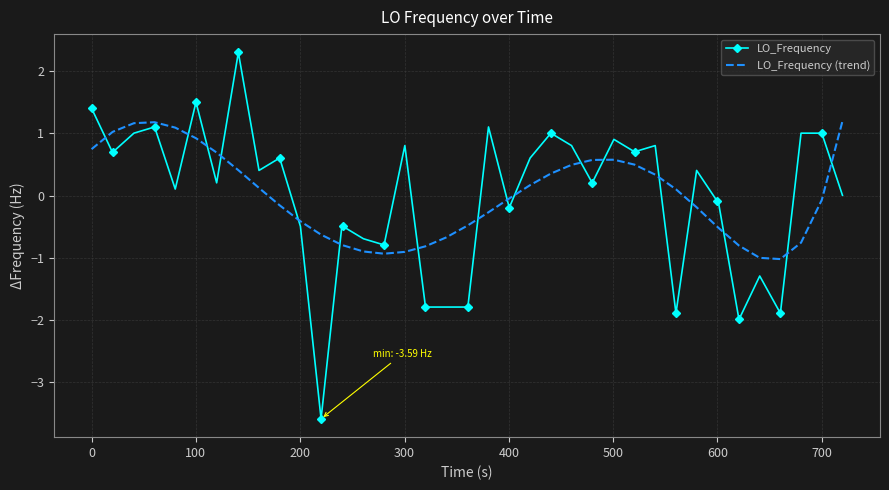

What is the maximum value for LO_Frequency?

2.3